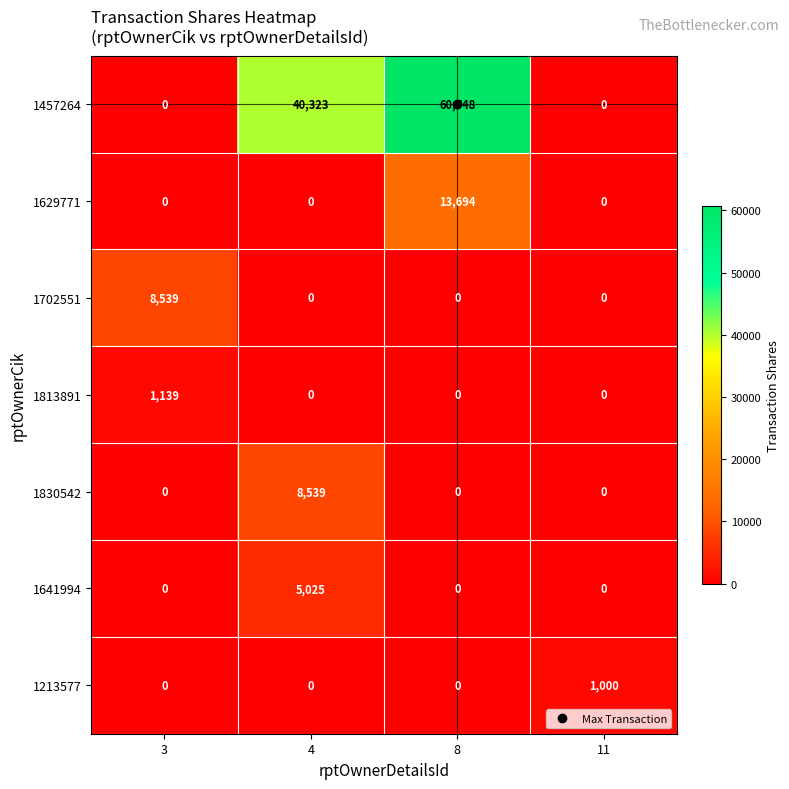

What is the maximum value shown in the chart?

60748